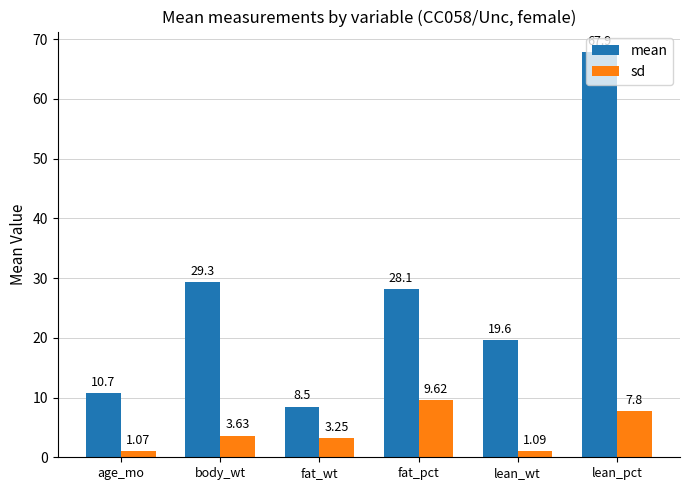

The mean series shows 11.9 at fat_wt. True or false?

False